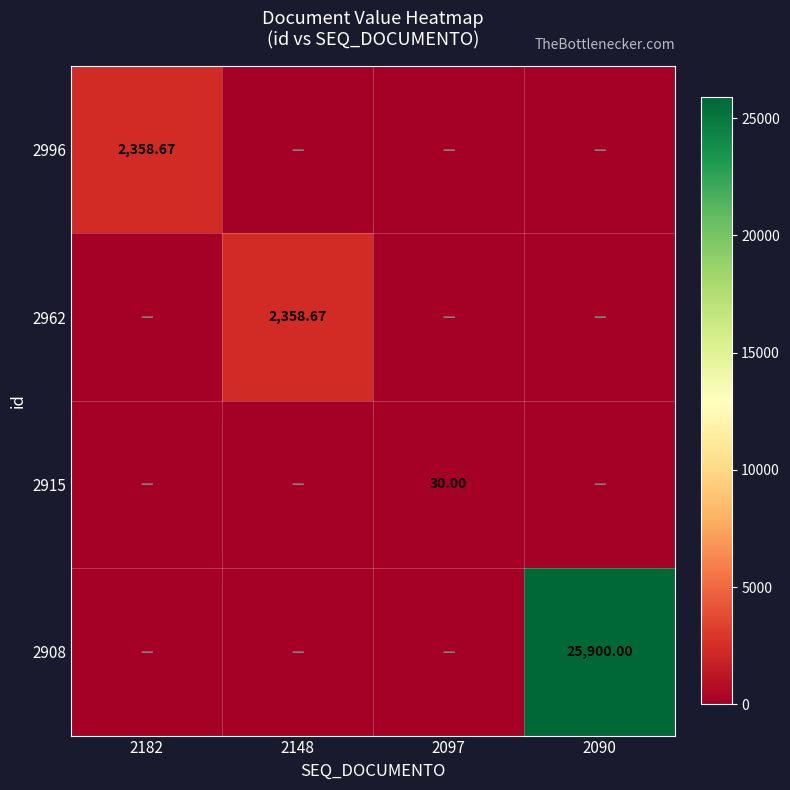

Rank the series at 2090 from highest to lowest value.

2908, 2996, 2962, 2915